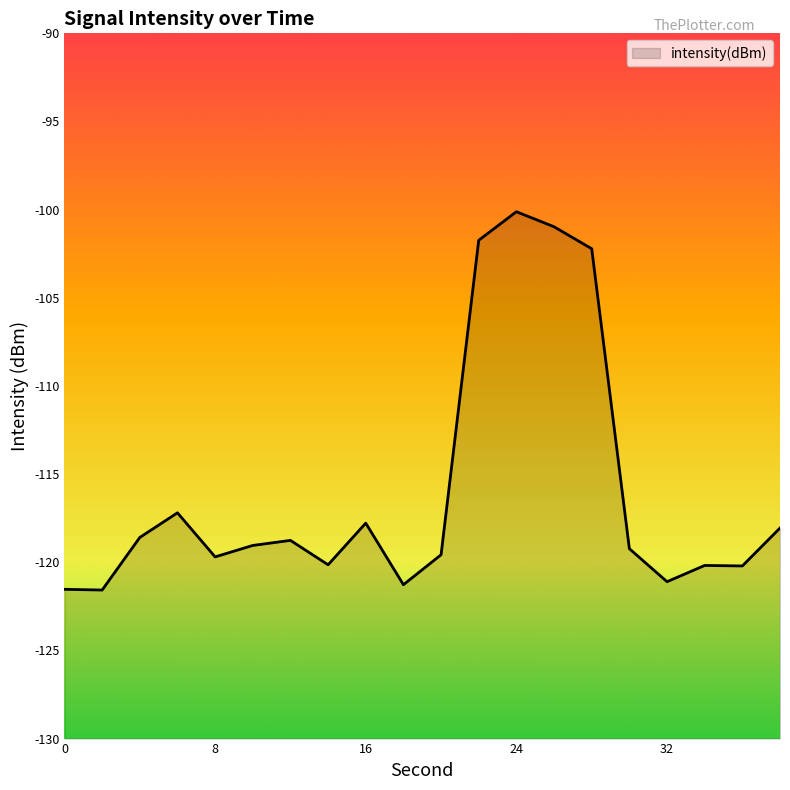

Reading right to left, transcribe all the data shown in this chart.

38=-118.1	36=-120.2	34=-120.2	32=-121.1	30=-119.2	28=-102.2	26=-101.0	24=-100.1	22=-101.7	20=-119.6	18=-121.3	16=-117.8	14=-120.1	12=-118.8	10=-119.0	8=-119.7	6=-117.2	4=-118.6	2=-121.6	0=-121.5